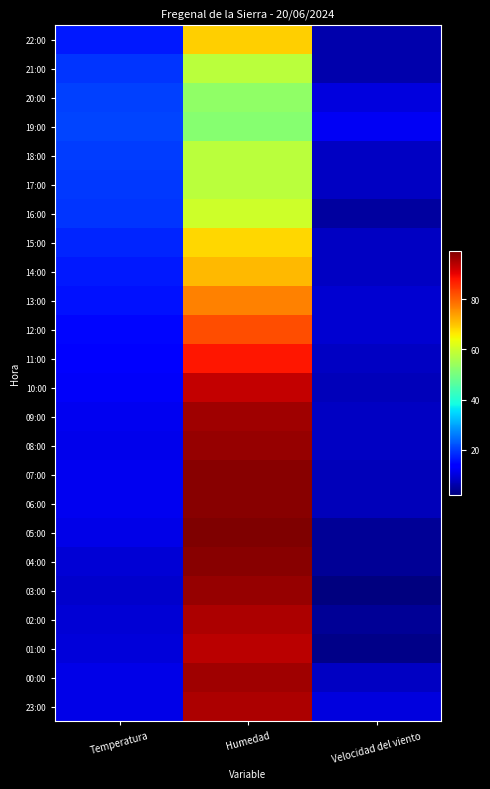

How many data points does each series have?

3